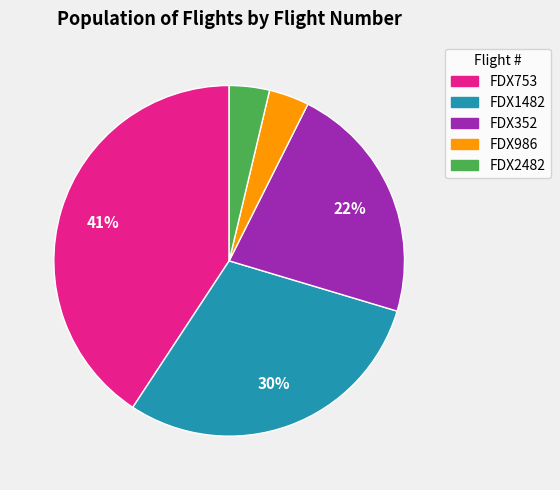

How many slices are in this pie chart?

5